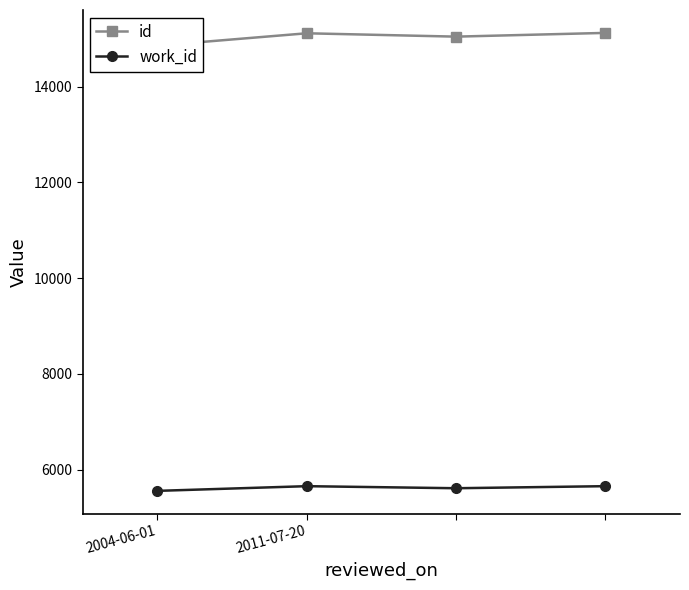

At which category is the sum across all series the highest?

3